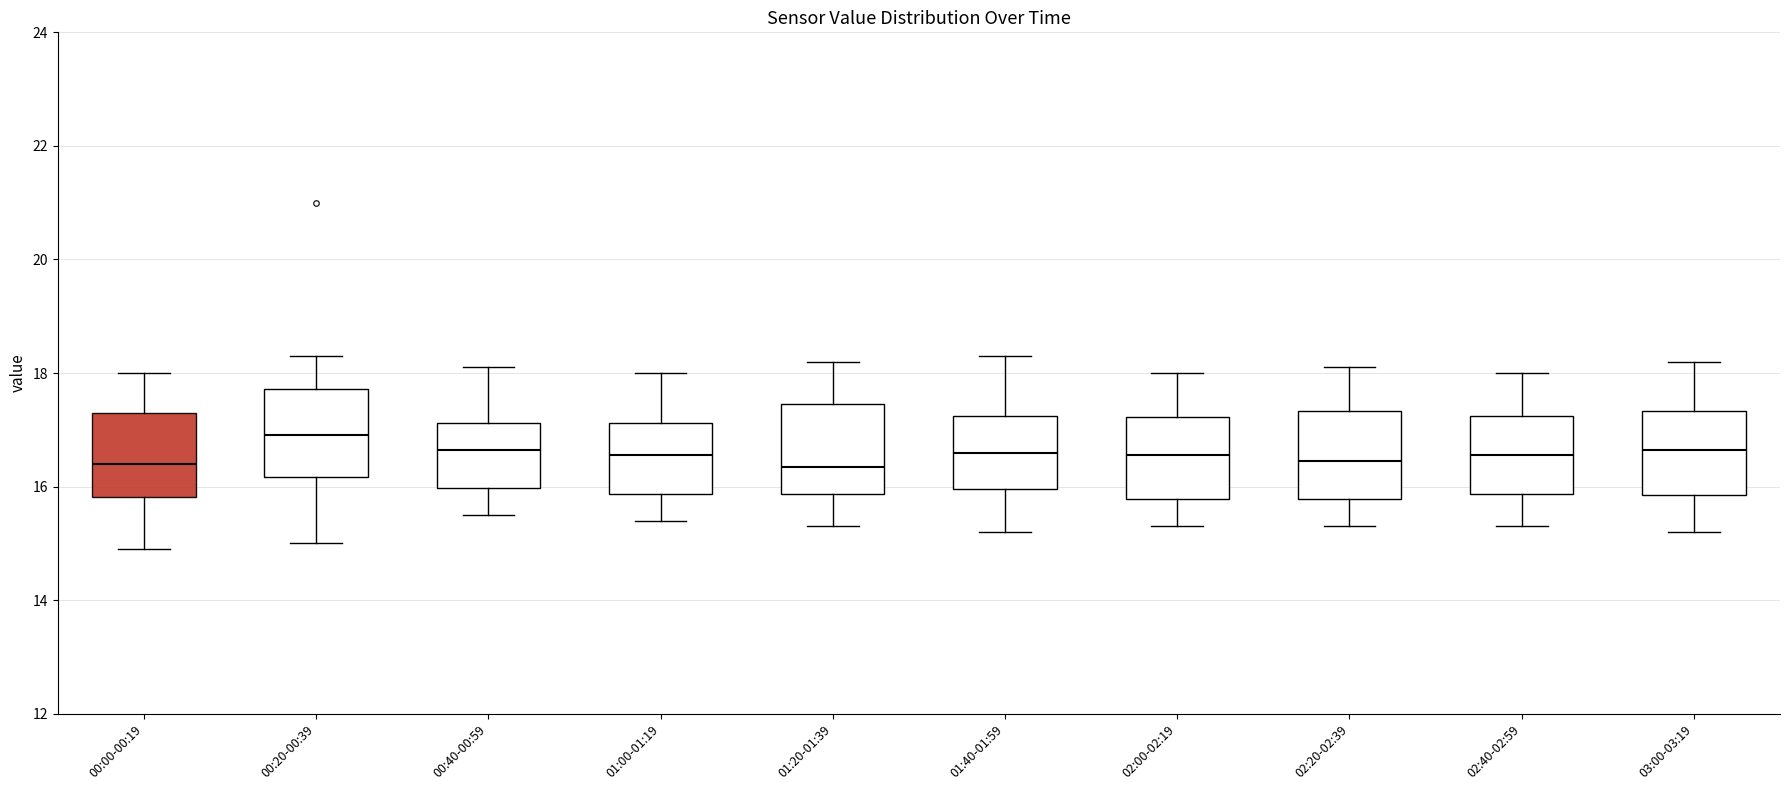

Reading left to right, read every box against the y-axis: the position of its median line, the range the box covers, and the ends of its whiskers. The values are not printed on the chart, so give them approximately, as read against the axis.

00:00-00:19: median 16.4, box 15.8 to 17.4, whiskers 15.0 to 18.0
00:20-00:39: median 17.0, box 16.2 to 17.8, whiskers 15.0 to 18.4
00:40-00:59: median 16.6, box 16.0 to 17.2, whiskers 15.6 to 18.2
01:00-01:19: median 16.6, box 15.8 to 17.2, whiskers 15.4 to 18.0
01:20-01:39: median 16.4, box 15.8 to 17.4, whiskers 15.4 to 18.2
01:40-01:59: median 16.6, box 16.0 to 17.2, whiskers 15.2 to 18.4
02:00-02:19: median 16.6, box 15.8 to 17.2, whiskers 15.4 to 18.0
02:20-02:39: median 16.4, box 15.8 to 17.4, whiskers 15.4 to 18.2
02:40-02:59: median 16.6, box 15.8 to 17.2, whiskers 15.4 to 18.0
03:00-03:19: median 16.6, box 15.8 to 17.4, whiskers 15.2 to 18.2